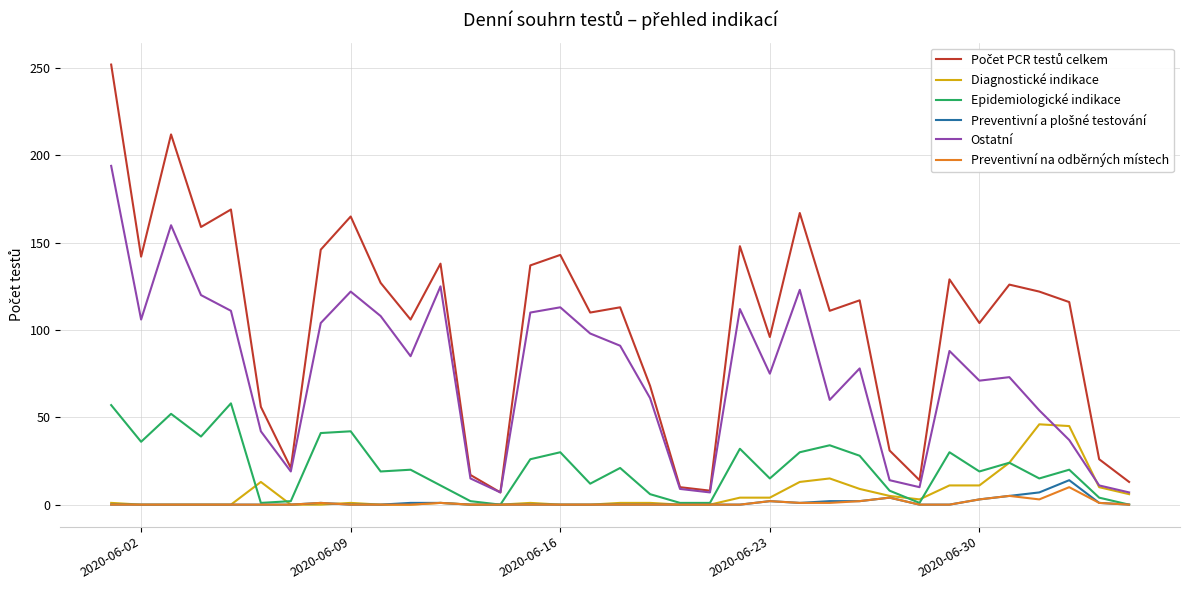

True or false: Ostatní and Preventivní na odběrných místech cross at least once.

False